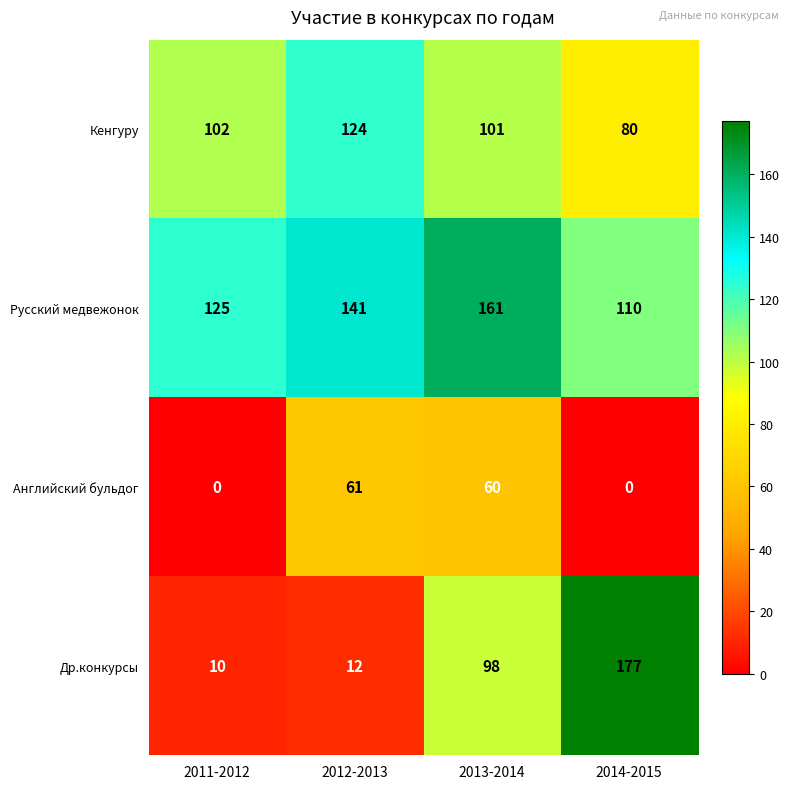

At how many categories does at least one series exceed 110?

4